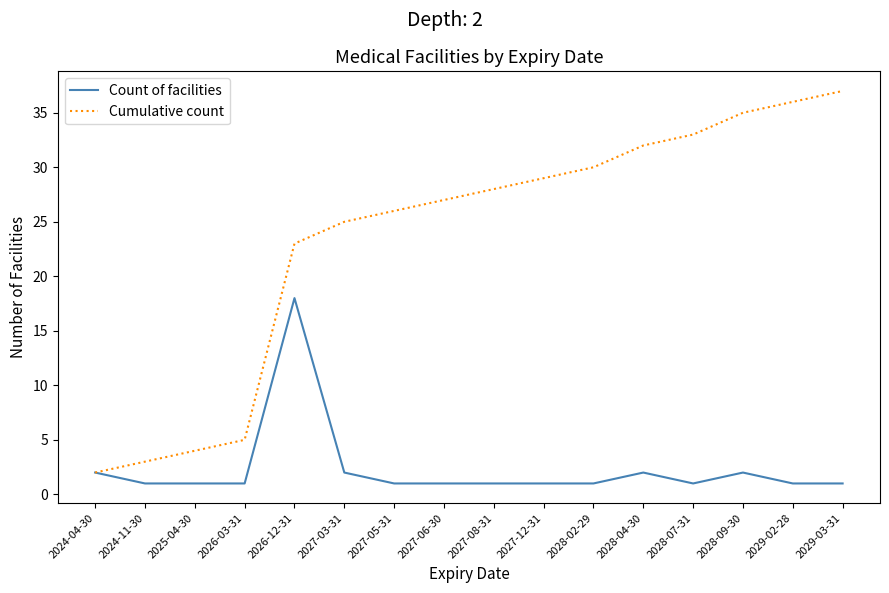

What is the difference between the highest and lowest values at 2025-04-30?

3